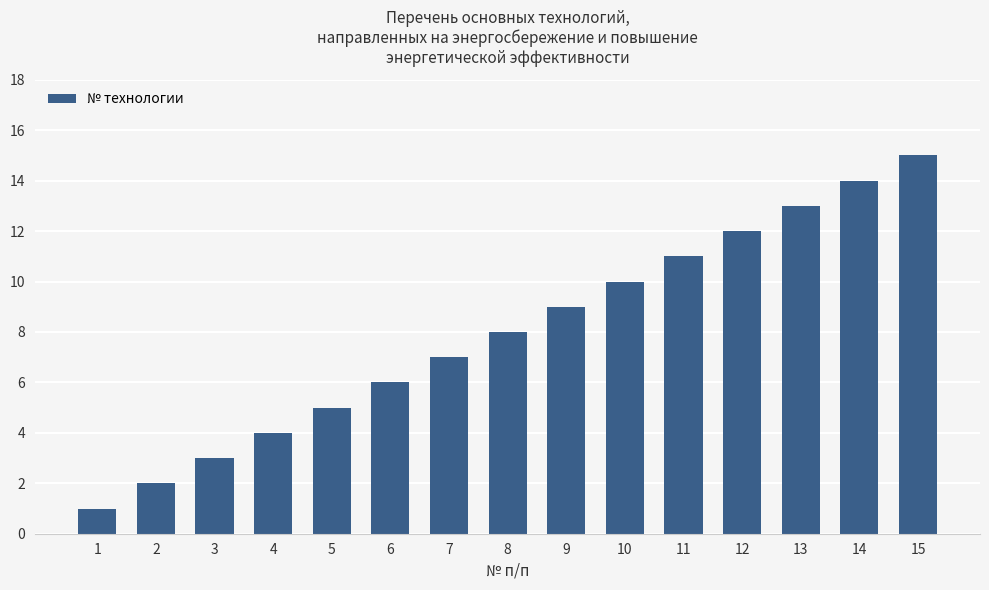

List the labels in order of value, smallest first.

1, 2, 3, 4, 5, 6, 7, 8, 9, 10, 11, 12, 13, 14, 15